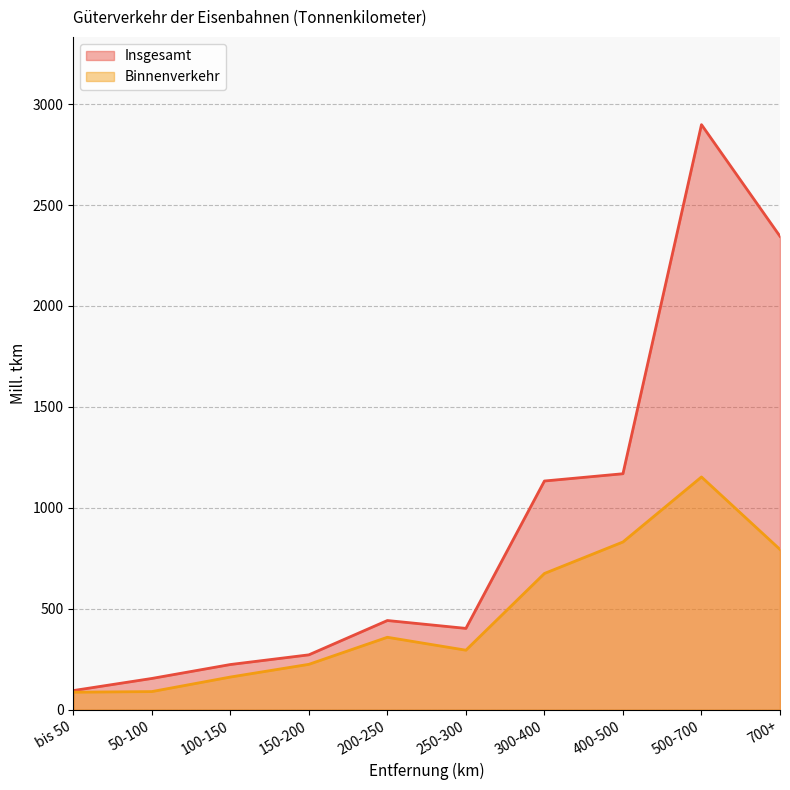

What is the minimum value shown in the chart?

87